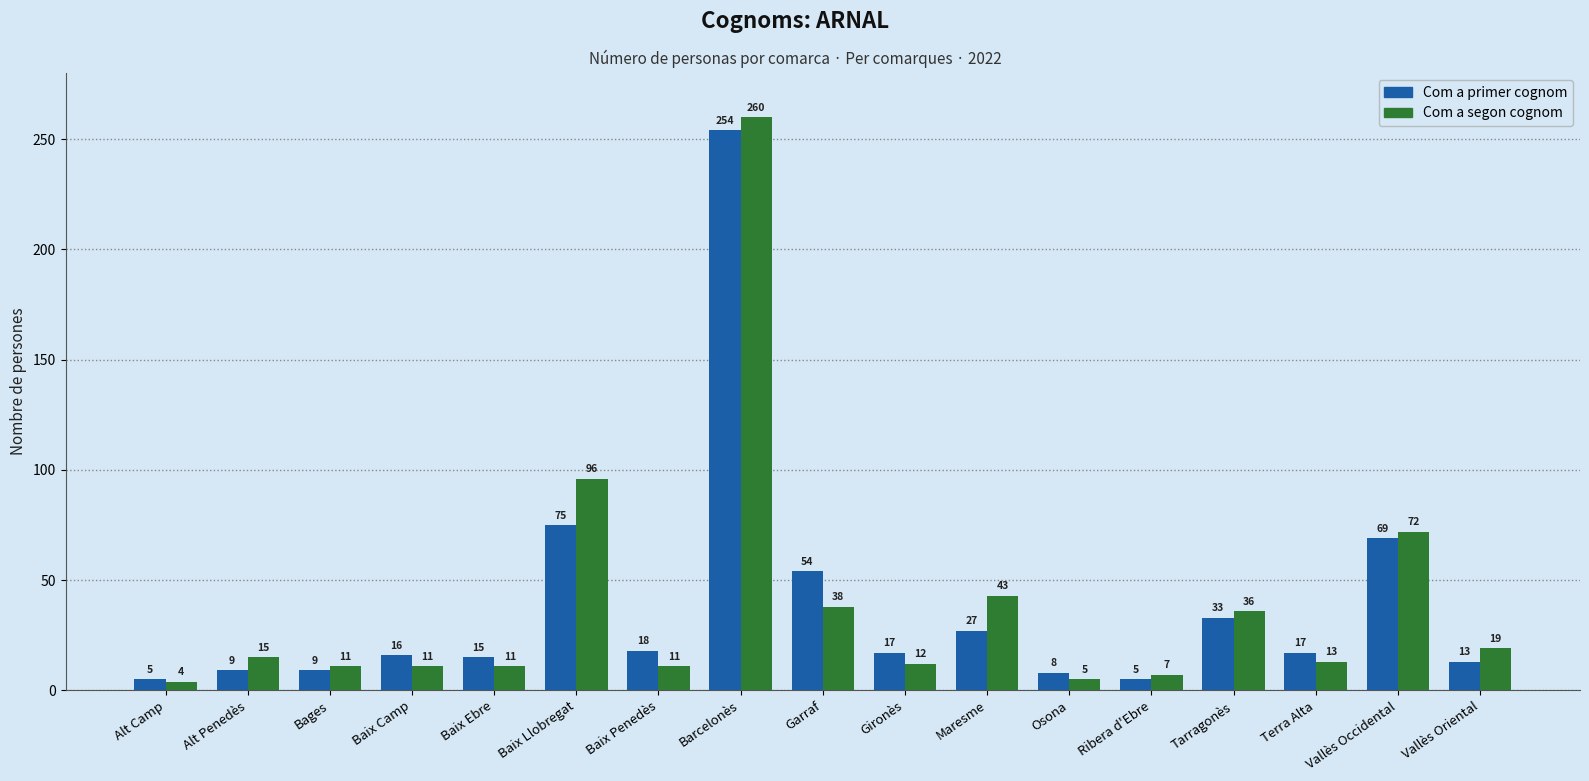

Which series has the widest spread of values?

Com a segon cognom